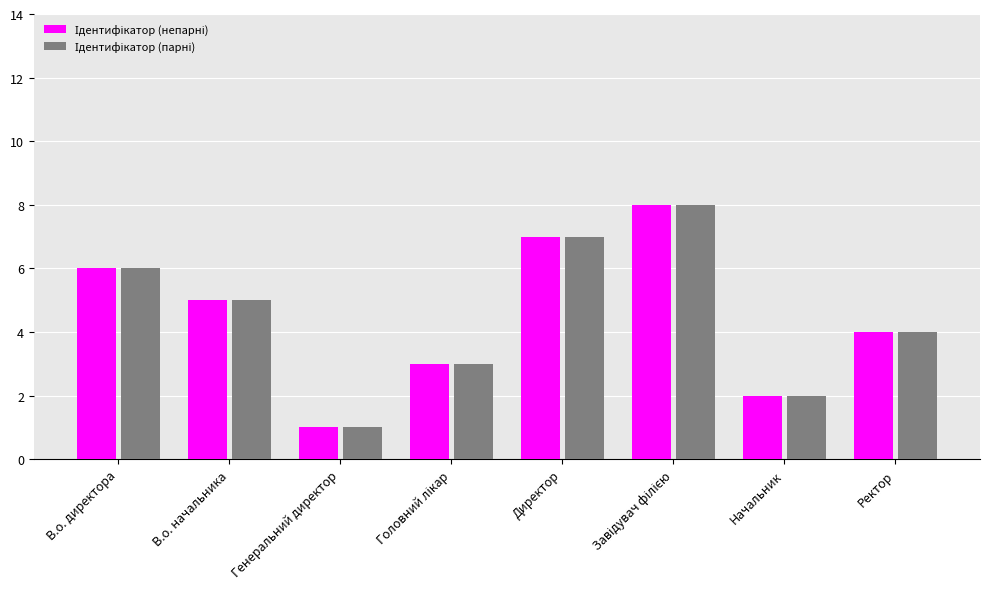

How many categories are shown in the chart?

8